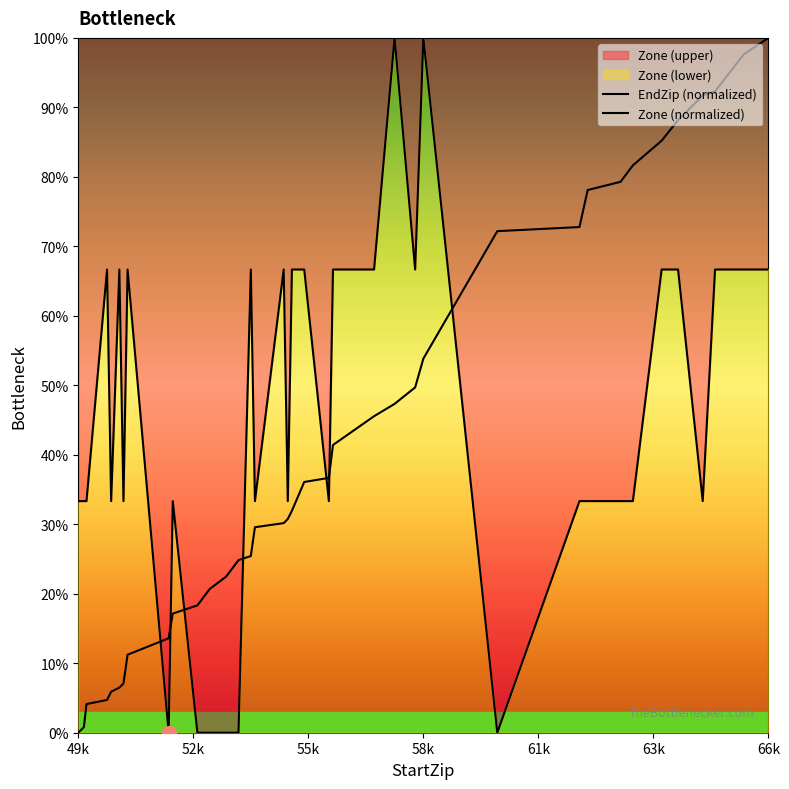

The EndZip (normalized) series shows 50.2 at 19. True or false?

False